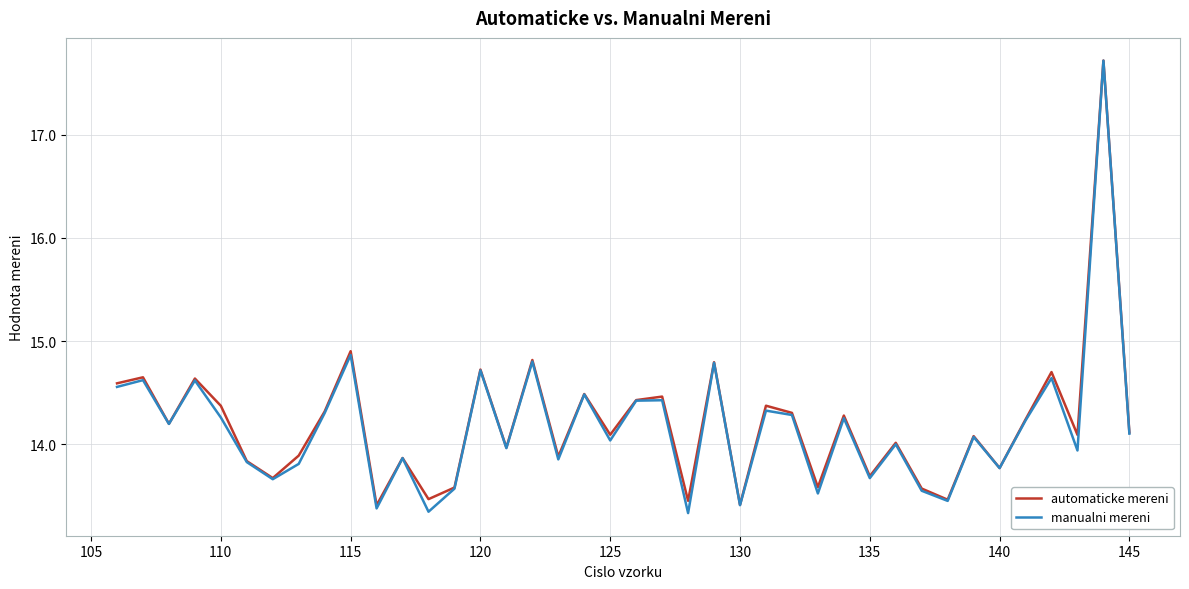

True or false: manualni mereni has more than 2 interior local peaks.

True